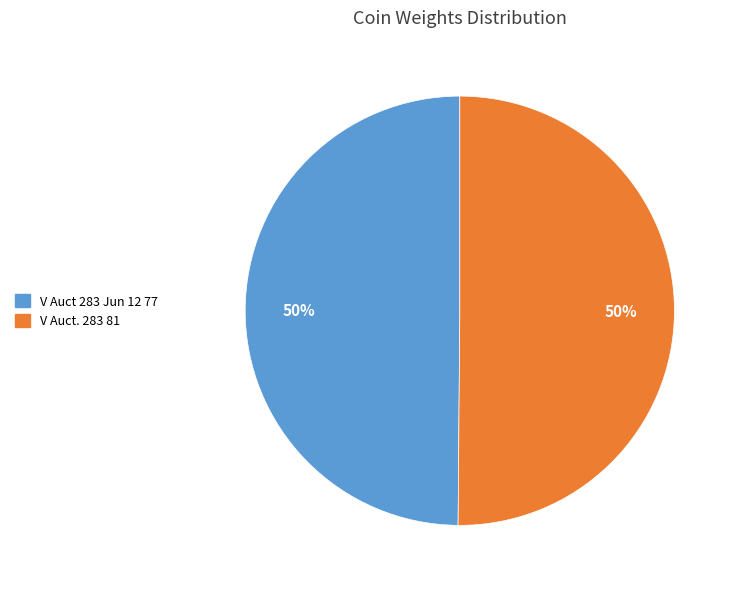

To the nearest percent, what percentage of the pie is V Auct 283 Jun 12 77?

50%